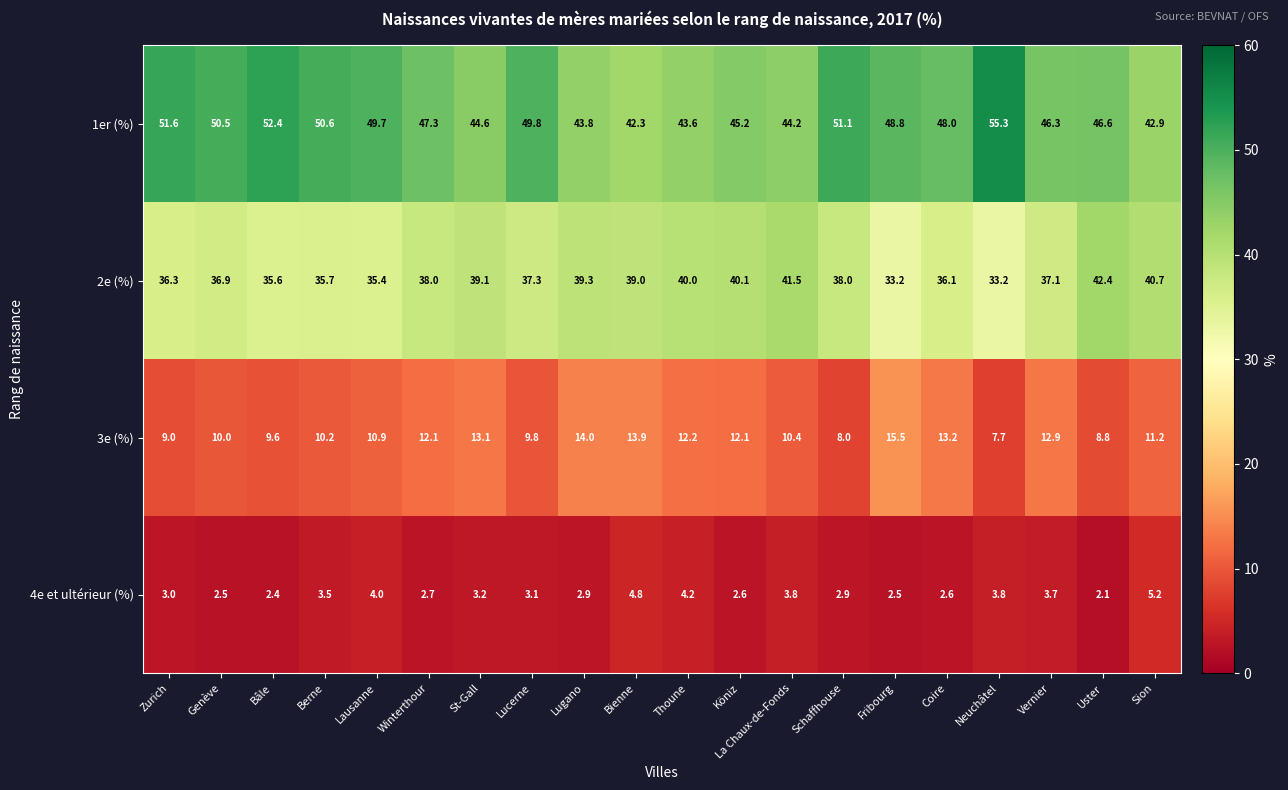

What is the difference between the highest and lowest values at Uster?

44.5